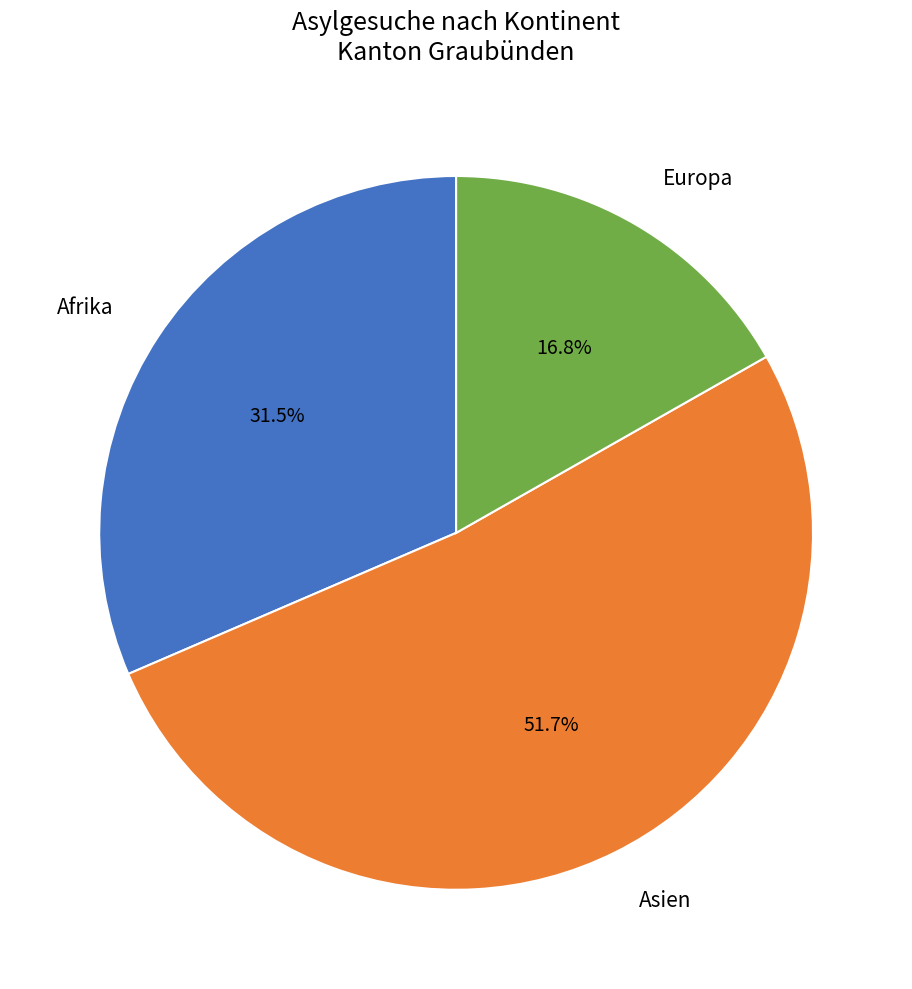

Is there any slice that represents more than half of the pie?

Yes